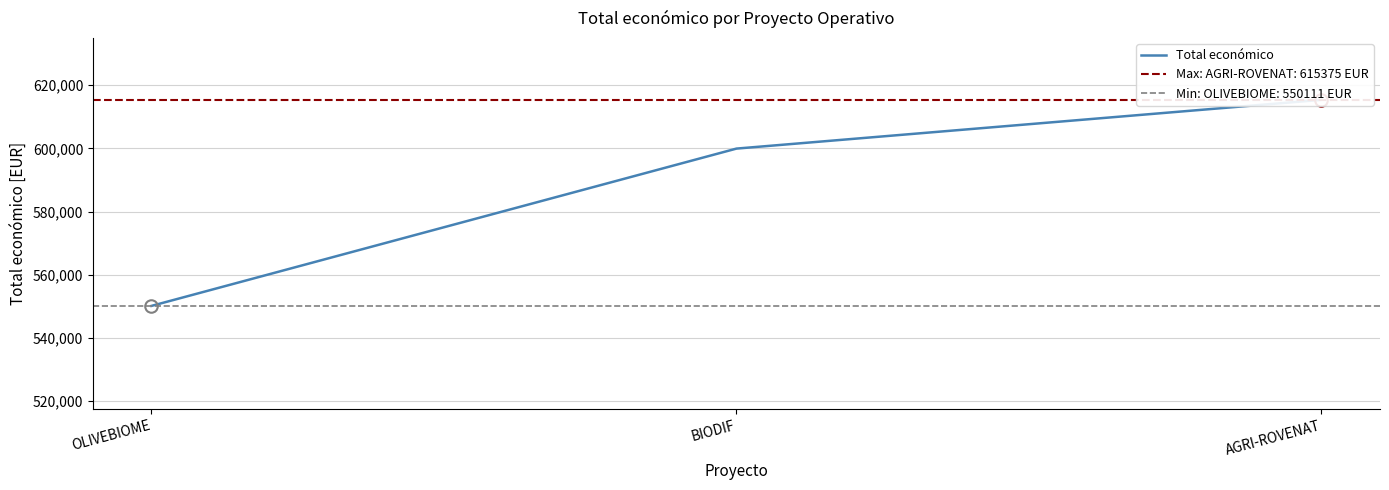

What is the difference between the maximum and minimum values?

65264